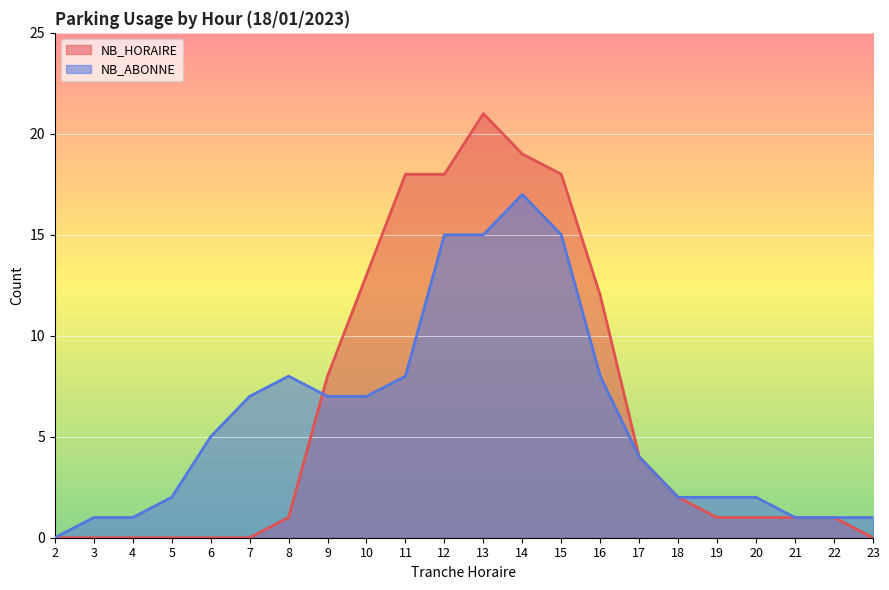

How many lines are shown in the chart?

2